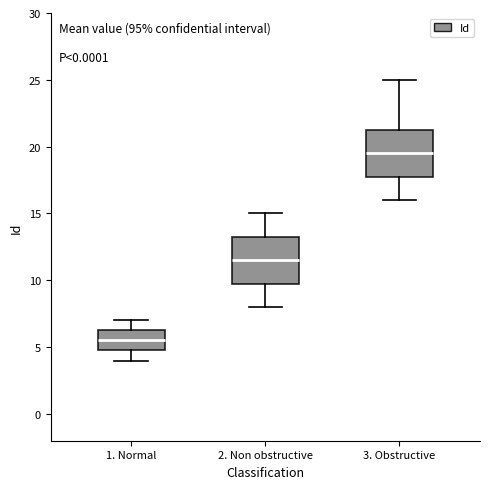

Reading left to right, transcribe this box plot: for each box, give where its median line is, the range the box spans, and where its two whiskers end, as read against the y-axis. The values are not printed on the chart, so give them approximately, as read against the axis.

1. Normal: median 5.5, box 5.0 to 6.5, whiskers 4.0 to 7.0
2. Non obstructive: median 11.5, box 10.0 to 13.5, whiskers 8.0 to 15.0
3. Obstructive: median 19.5, box 18.0 to 21.5, whiskers 16.0 to 25.0